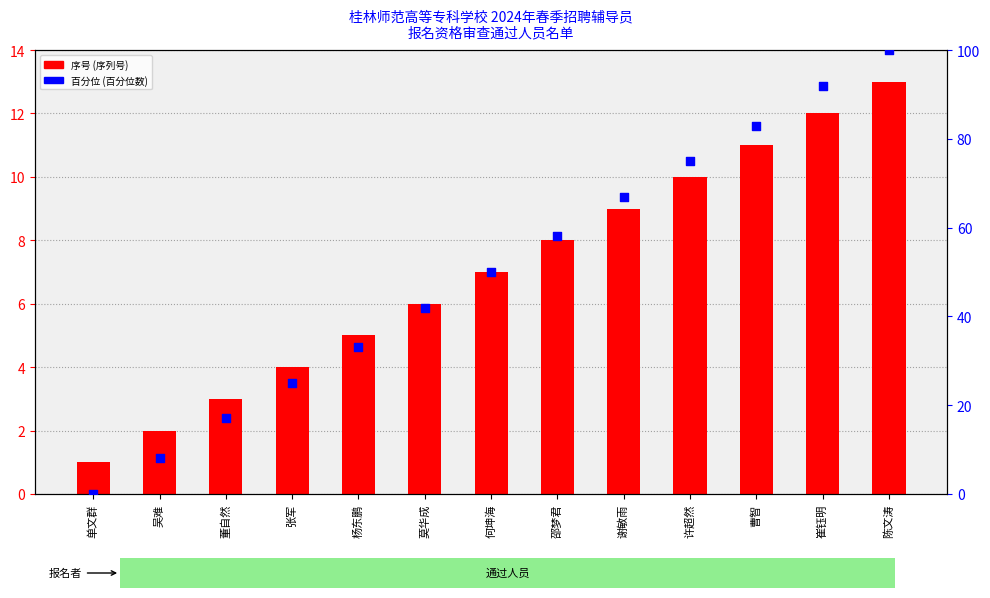

Which series contains the highest Y value?

百分位 (百分位数)